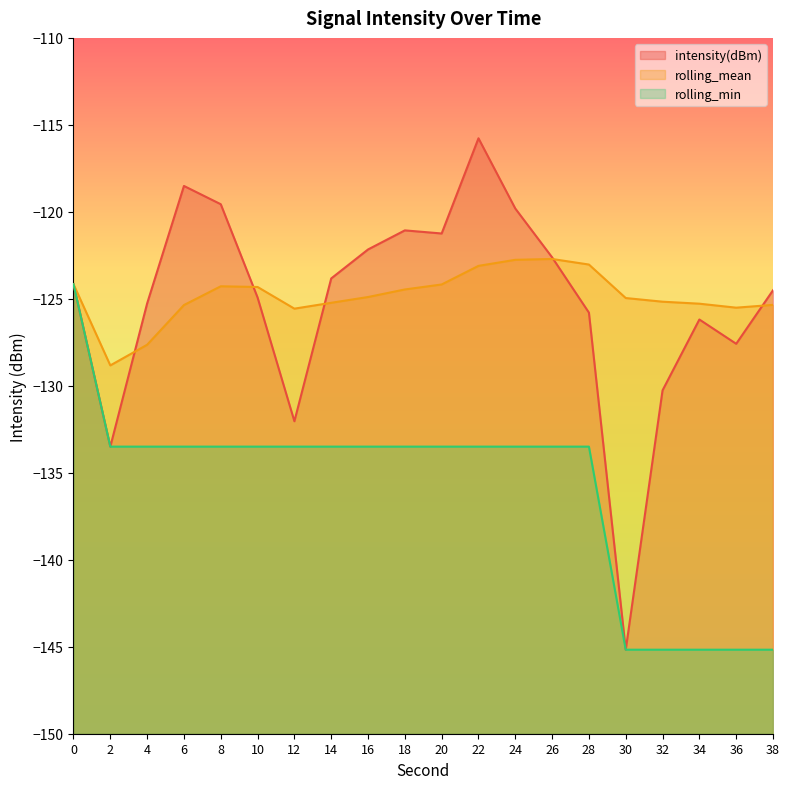

List the series in order of their peak value, lowest first.

rolling_min, rolling_mean, intensity(dBm)